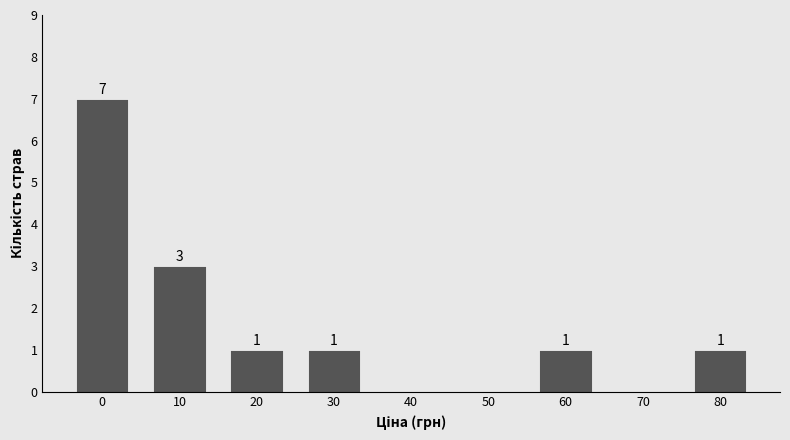

Reading right to left, list all the values displayed in this chart.

80=1	70=0	60=1	50=0	40=0	30=1	20=1	10=3	0=7